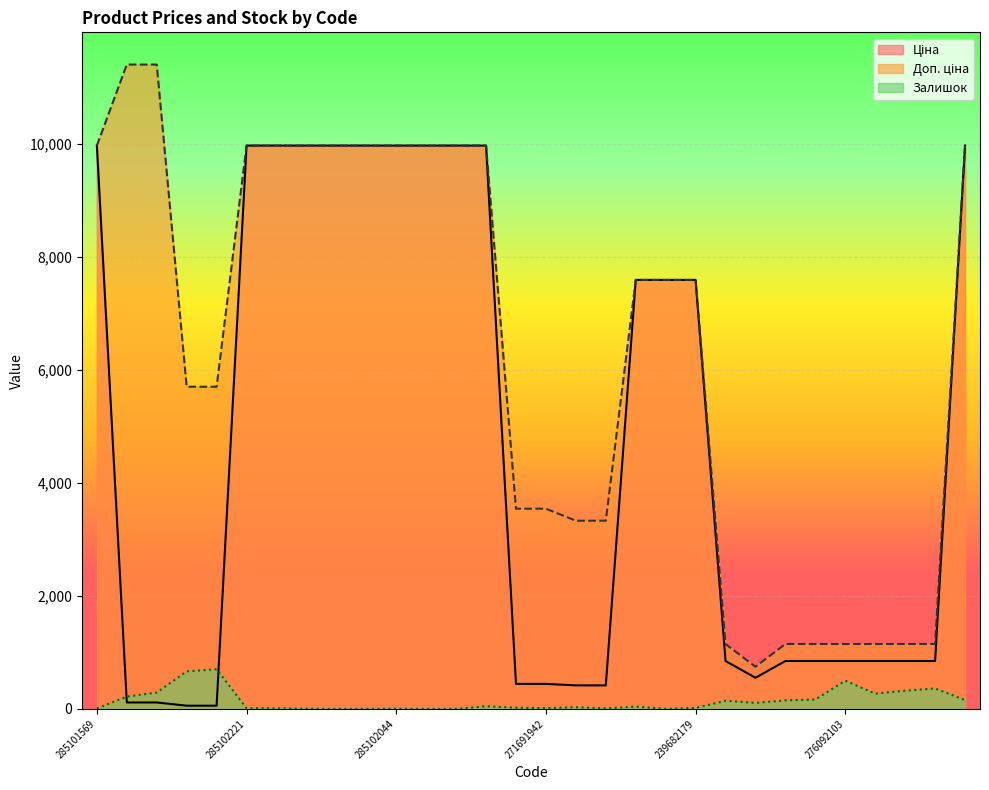

True or false: Ціна and Залишок intersect in this chart.

True